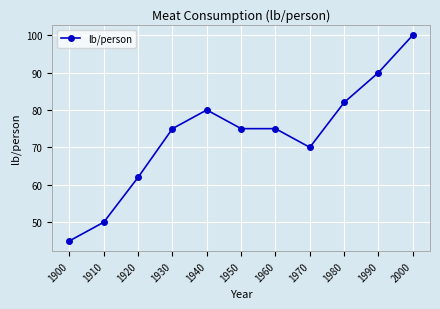

Reading right to left, extract all data points from this chart.

100	90	82	70	75	75	80	75	62	50	45